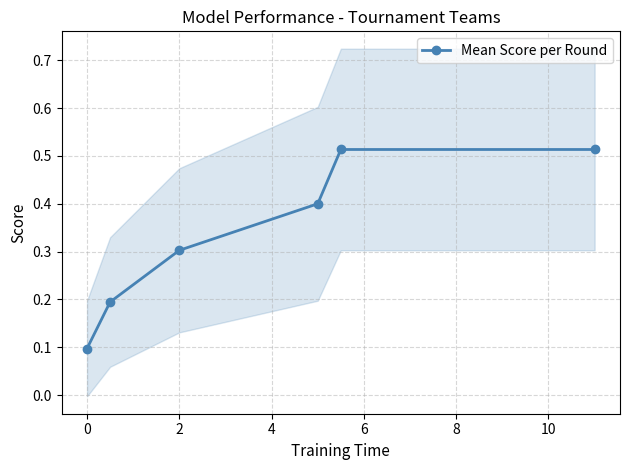

True or false: Mean Score per Round has more than 1 interior local peaks.

False